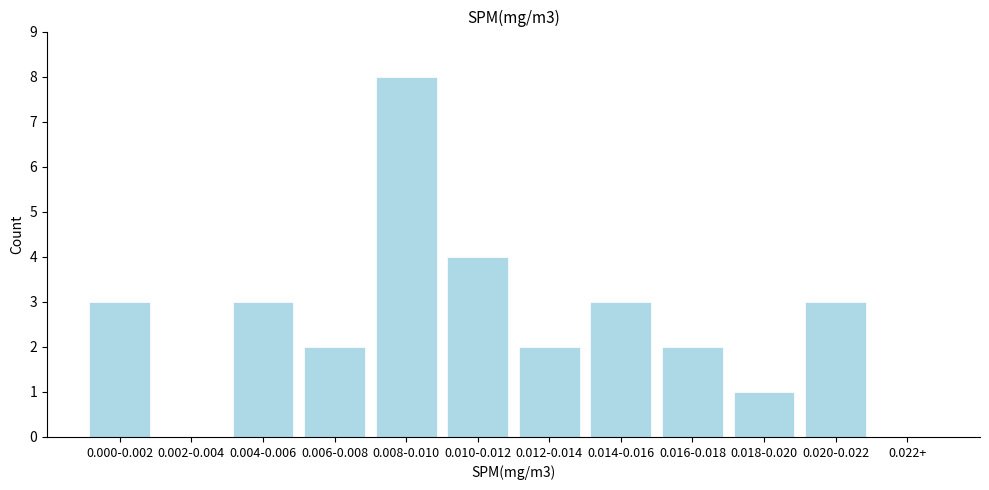

Reading left to right, extract all data points from this chart.

0.000-0.002=3	0.002-0.004=0	0.004-0.006=3	0.006-0.008=2	0.008-0.010=8	0.010-0.012=4	0.012-0.014=2	0.014-0.016=3	0.016-0.018=2	0.018-0.020=1	0.020-0.022=3	0.022+=0